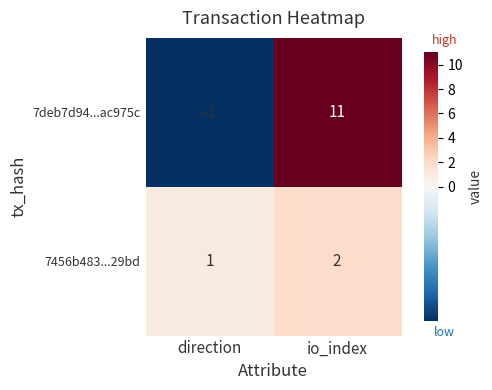

Reading left to right, what are all the values shown in this chart?

7deb7d94...ac975c: -1	11
7456b483...29bd: 1	2